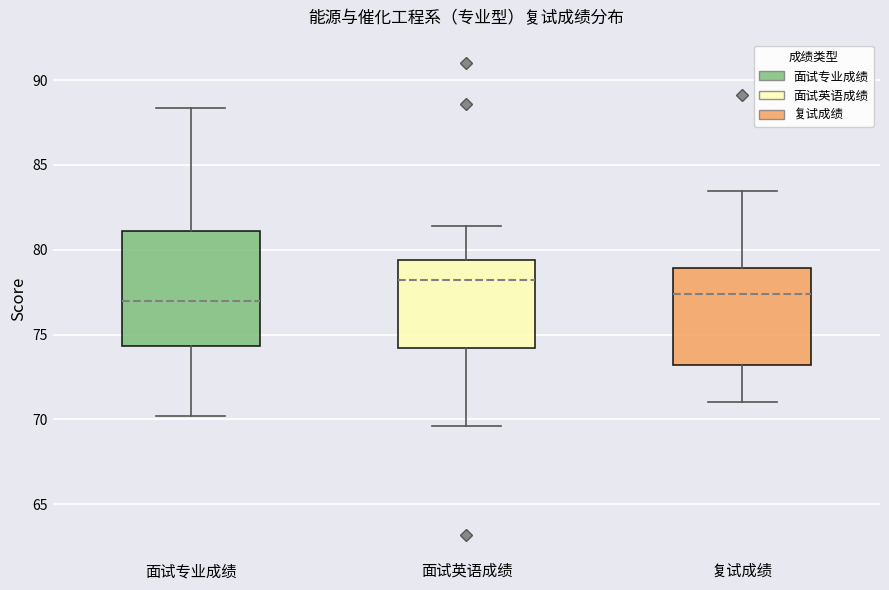

Reading left to right, transcribe this box plot: for each box, give where its median line is, the range the box spans, and where its two whiskers end, as read against the y-axis. The values are not printed on the chart, so give them approximately, as read against the axis.

面试专业成绩: median 77.0, box 74.5 to 81.0, whiskers 70.0 to 88.5
面试英语成绩: median 78.0, box 74.0 to 79.5, whiskers 69.5 to 81.5
复试成绩: median 77.5, box 73.0 to 79.0, whiskers 71.0 to 83.5